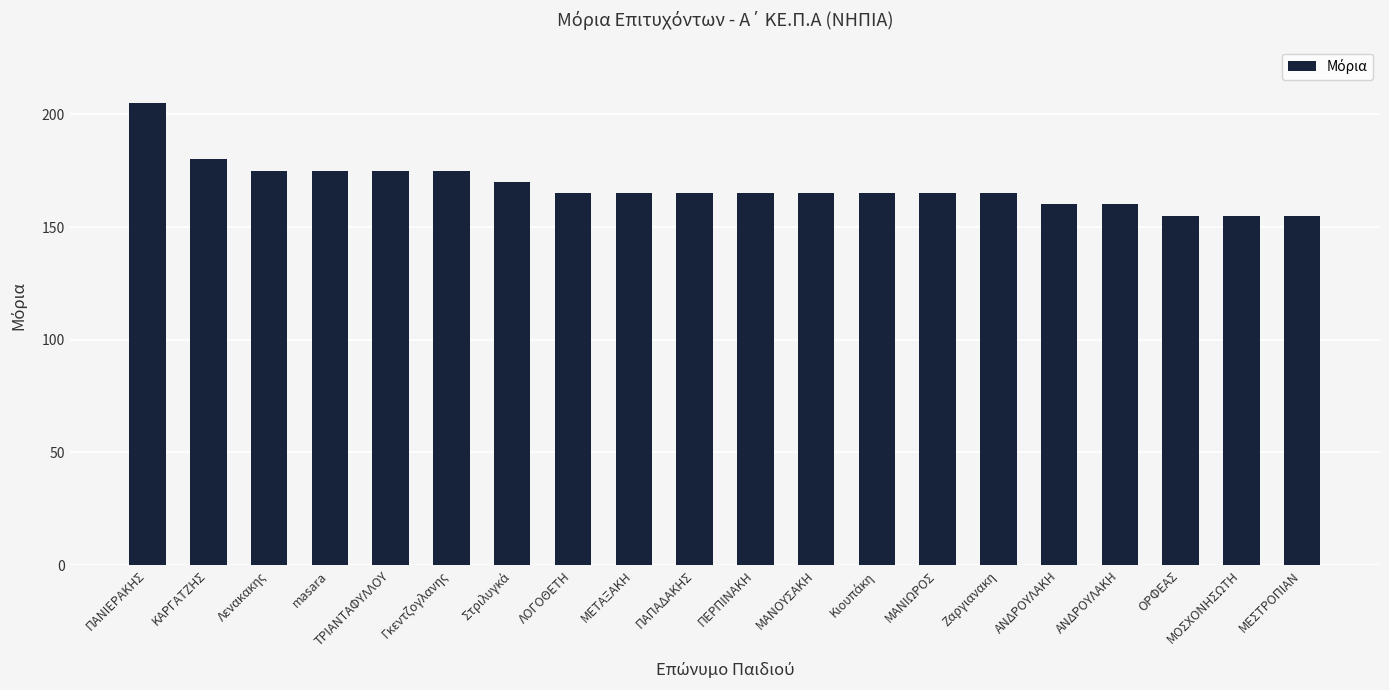

What is the value of the 15th bar from the left?

165